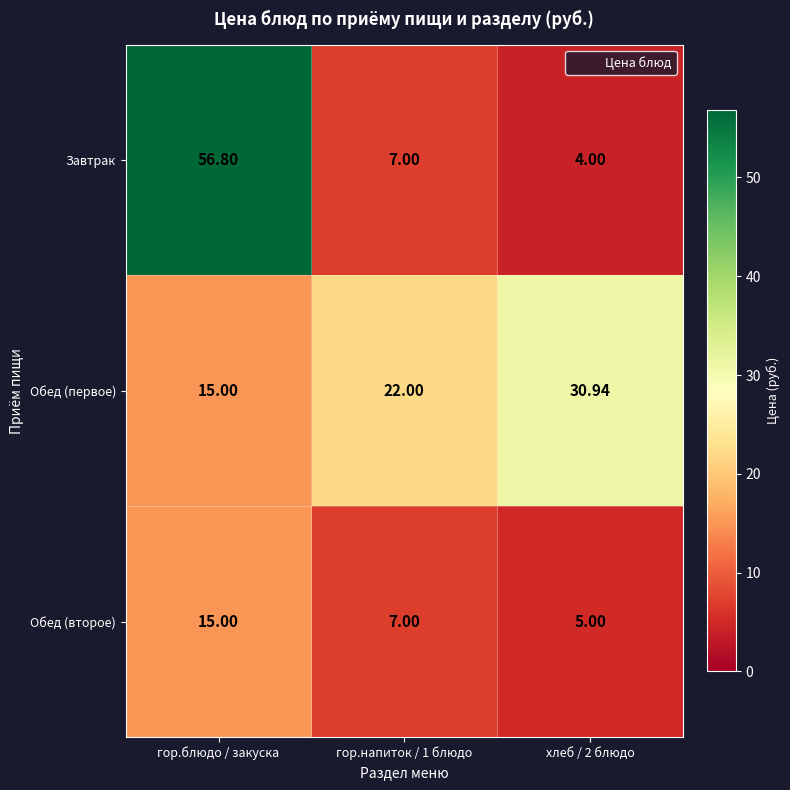

Is the value of Обед (второе) at гор.блюдо / закуска greater than the value of Обед (первое) at хлеб / 2 блюдо?

No